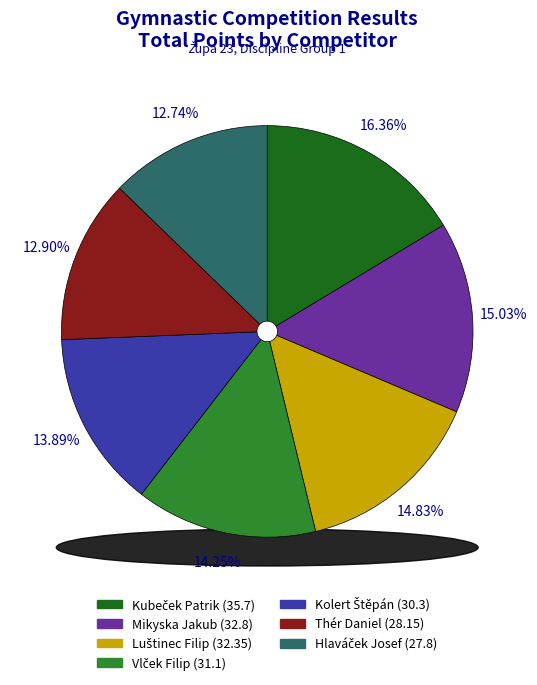

Is the sum of Luštinec Filip and Hlaváček Josef greater than half?

No